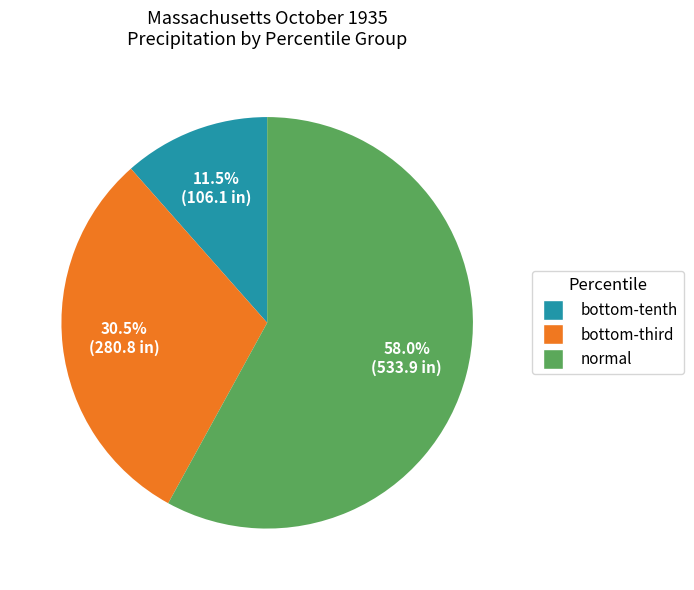

How many segments does this pie chart have?

3